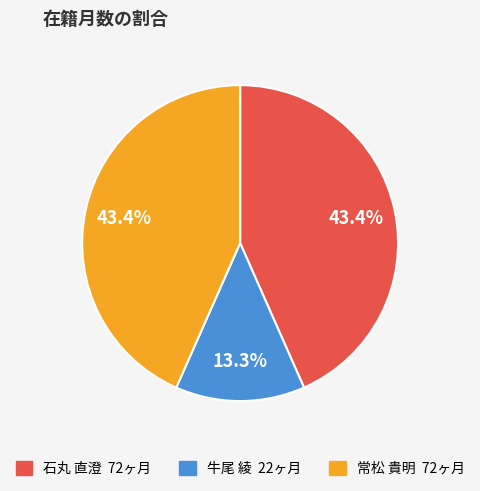

Approximately how many times larger is the value at 牛尾 綾 compared to 石丸 直澄?

0.3